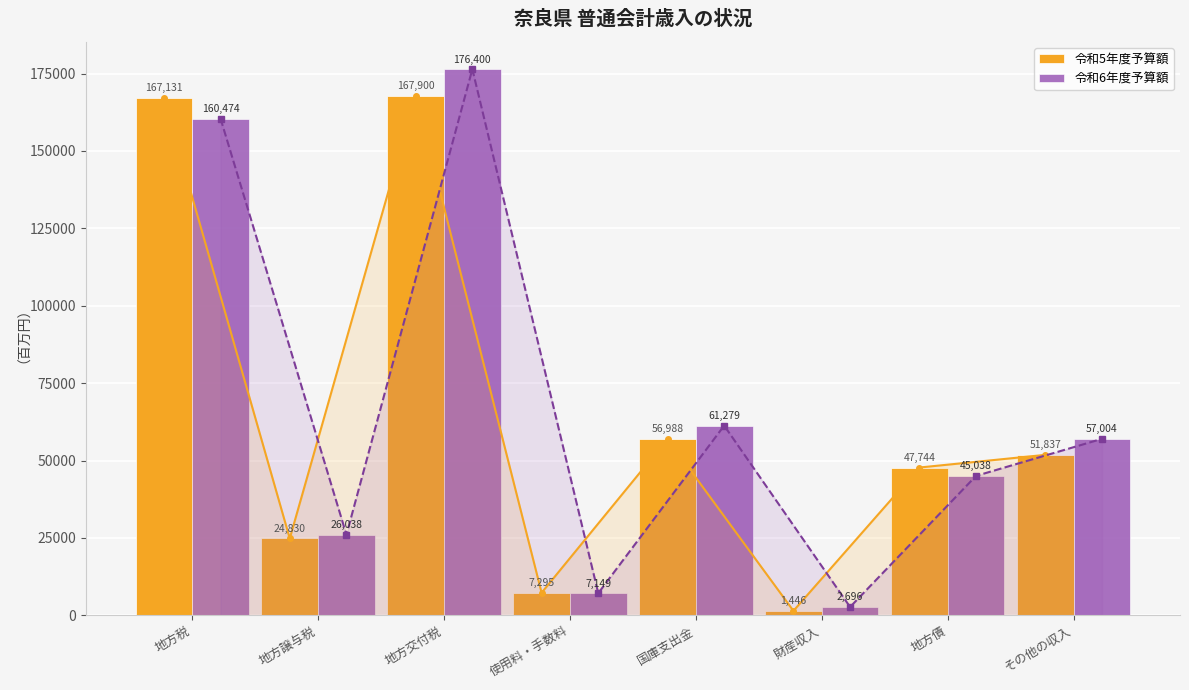

Reading left to right, what are all the values shown in this chart?

令和5年度予算額: 167131	24830	167900	7295	56988	1446	47744	51837
令和6年度予算額: 160474	26038	176400	7149	61279	2696	45038	57004